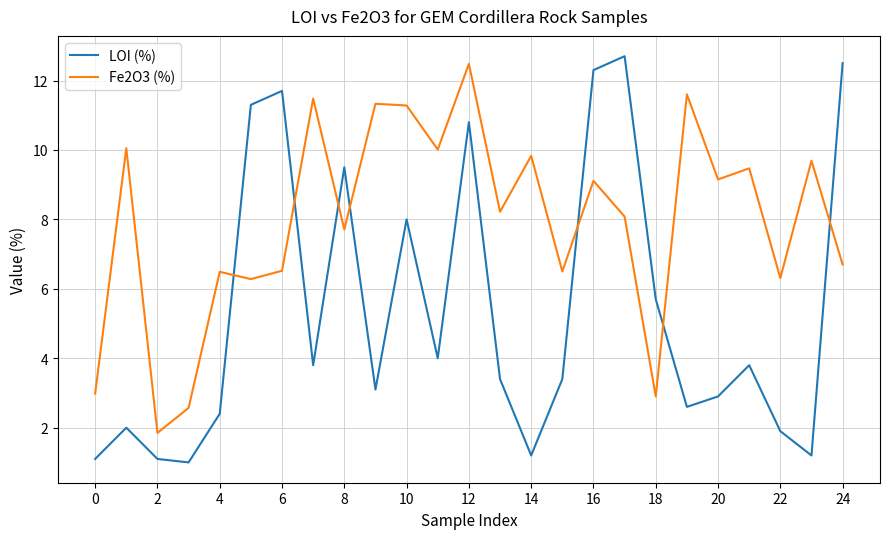

Which series has the widest spread of values?

LOI (%)